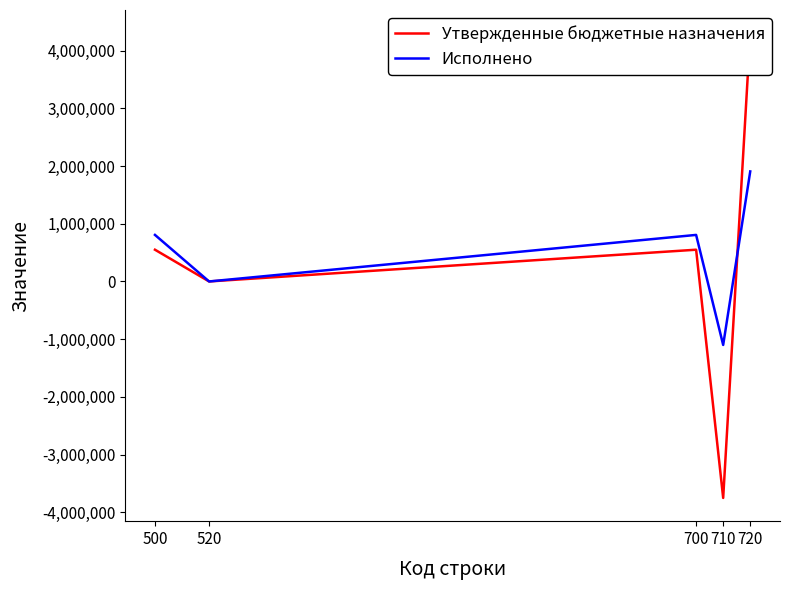

What is the lowest value of the Утвержденные бюджетные назначения series?

-3751200.0